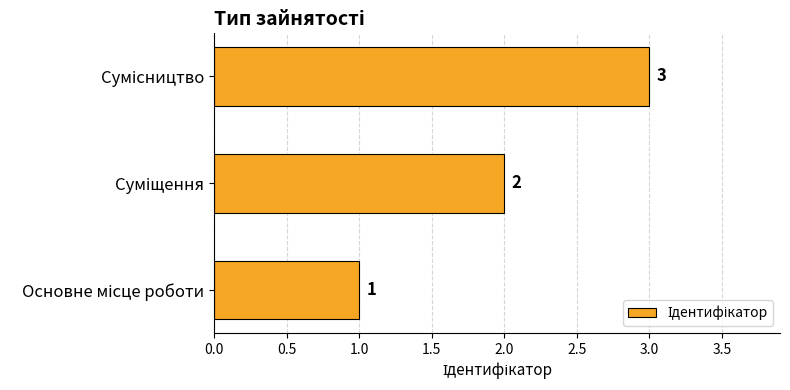

What is the maximum value shown in the chart?

3